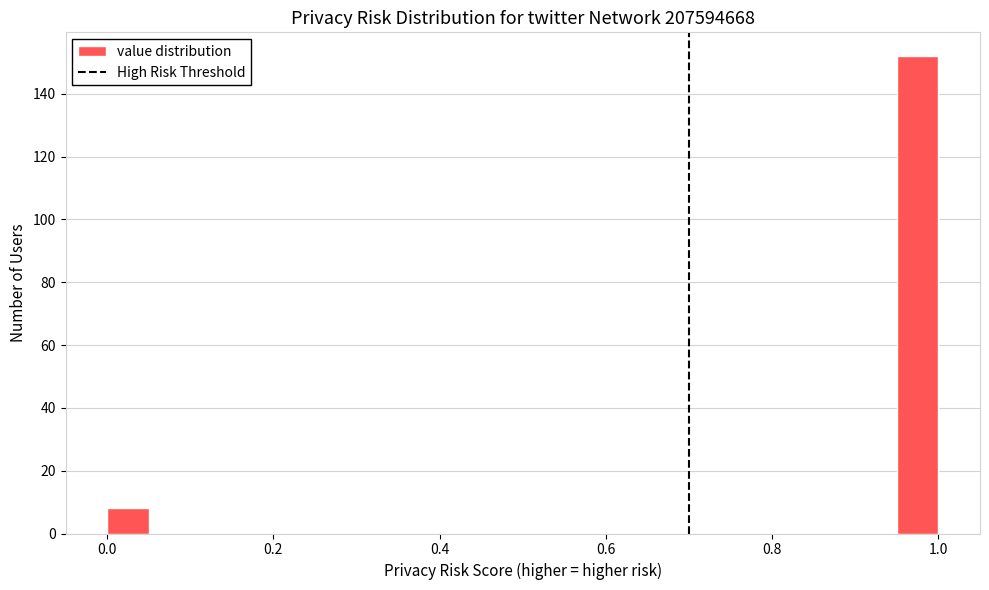

Read against the x-axis, roughly where is the centre of the tallest bar?

0.98